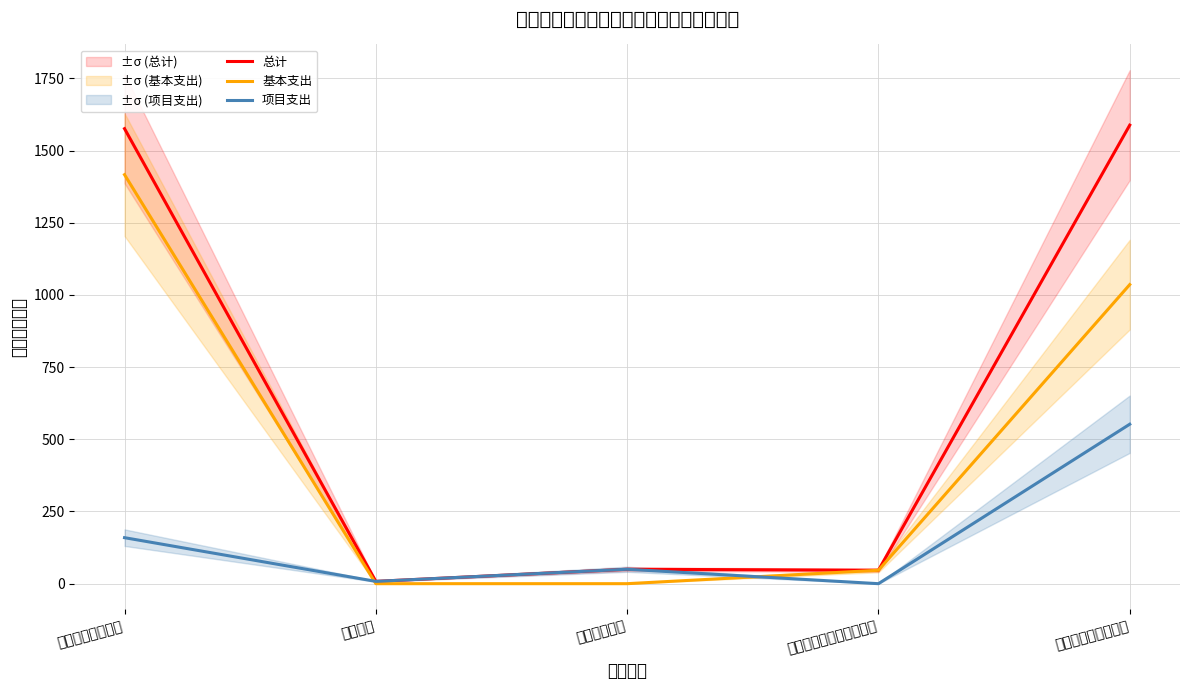

How many times do 基本支出 and 项目支出 cross each other?

2